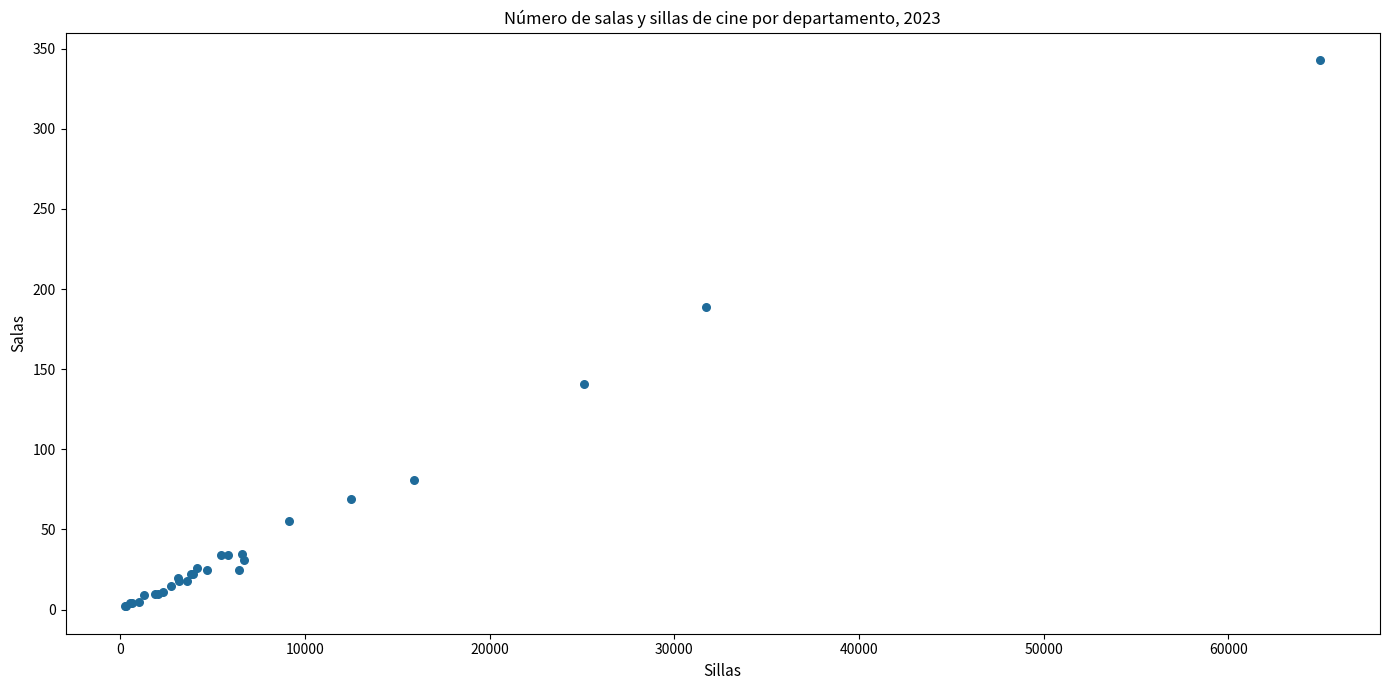

What Y value in the scatter plot is closest to 172?

189